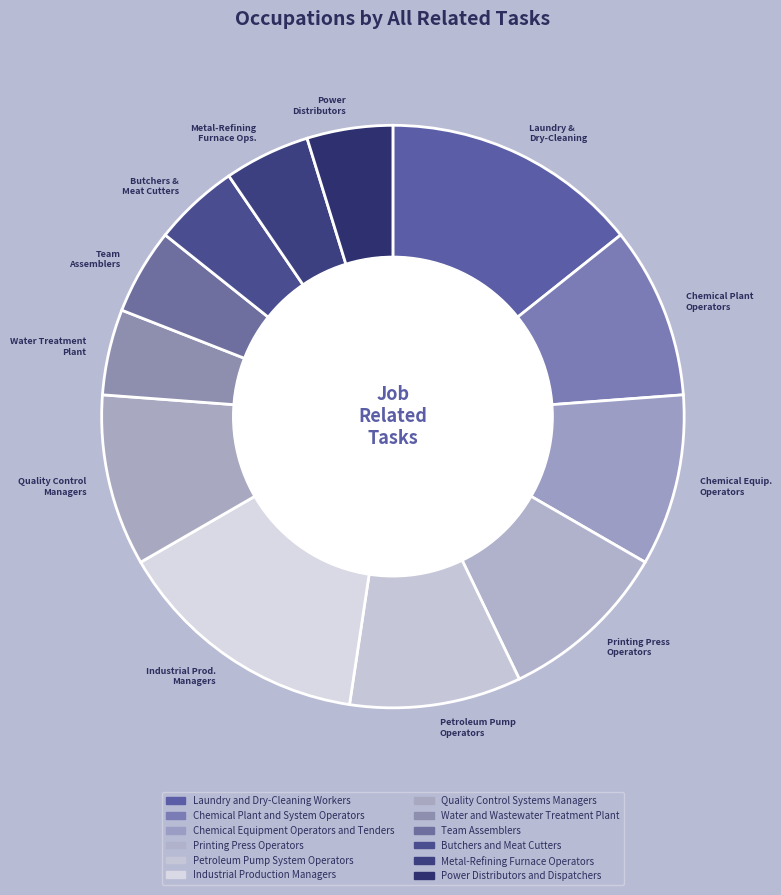

Is the sum of Butchers and Meat Cutters and Water and Wastewater Treatment Plant greater than half?

No